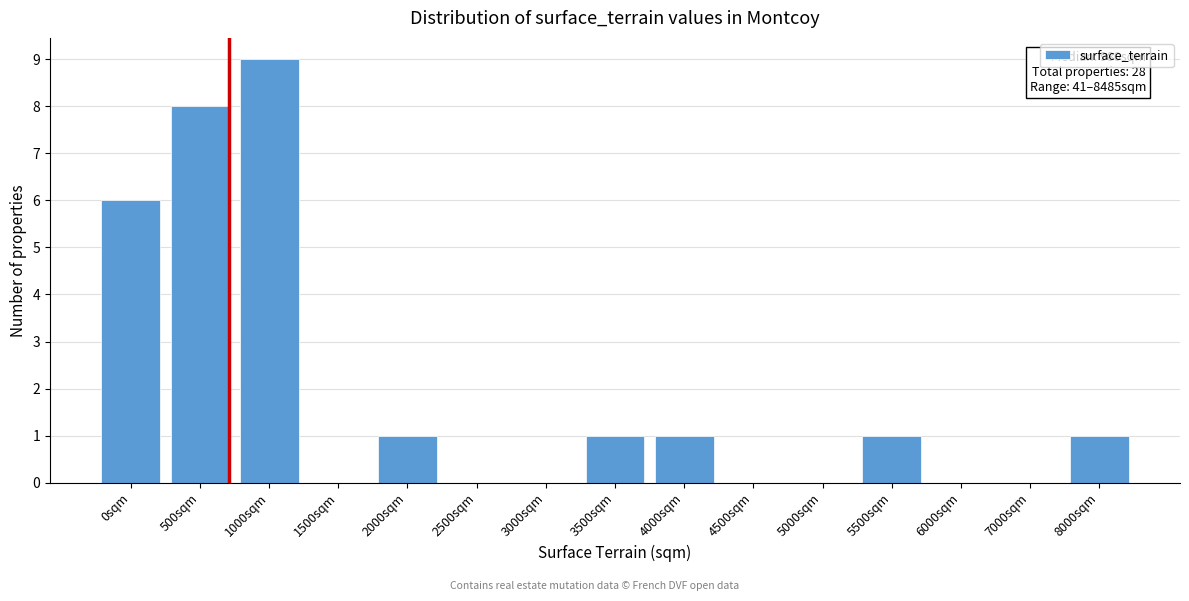

Reading left to right, list all the values displayed in this chart.

0sqm=6	500sqm=8	1000sqm=9	1500sqm=0	2000sqm=1	2500sqm=0	3000sqm=0	3500sqm=1	4000sqm=1	4500sqm=0	5000sqm=0	5500sqm=1	6000sqm=0	7000sqm=0	8000sqm=1